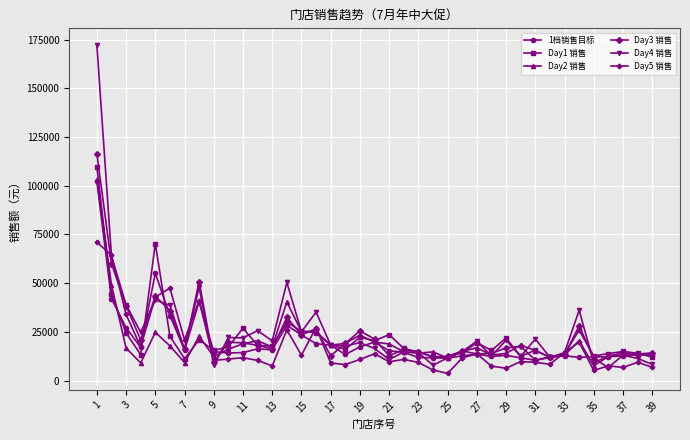

How many data points in Day4 销售 are less than 18208?

19